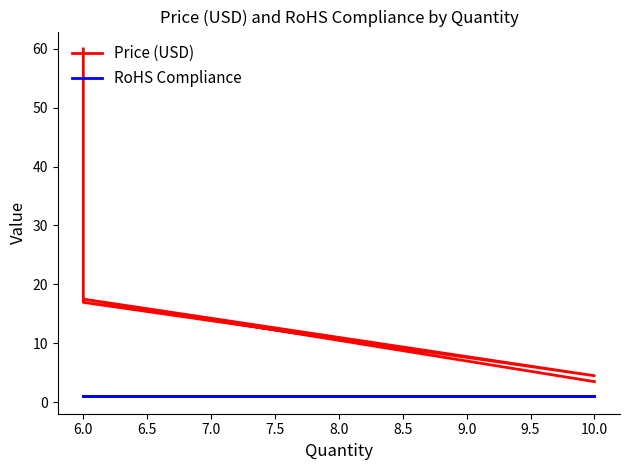

True or false: RoHS Compliance has more than 0 interior local peaks.

False